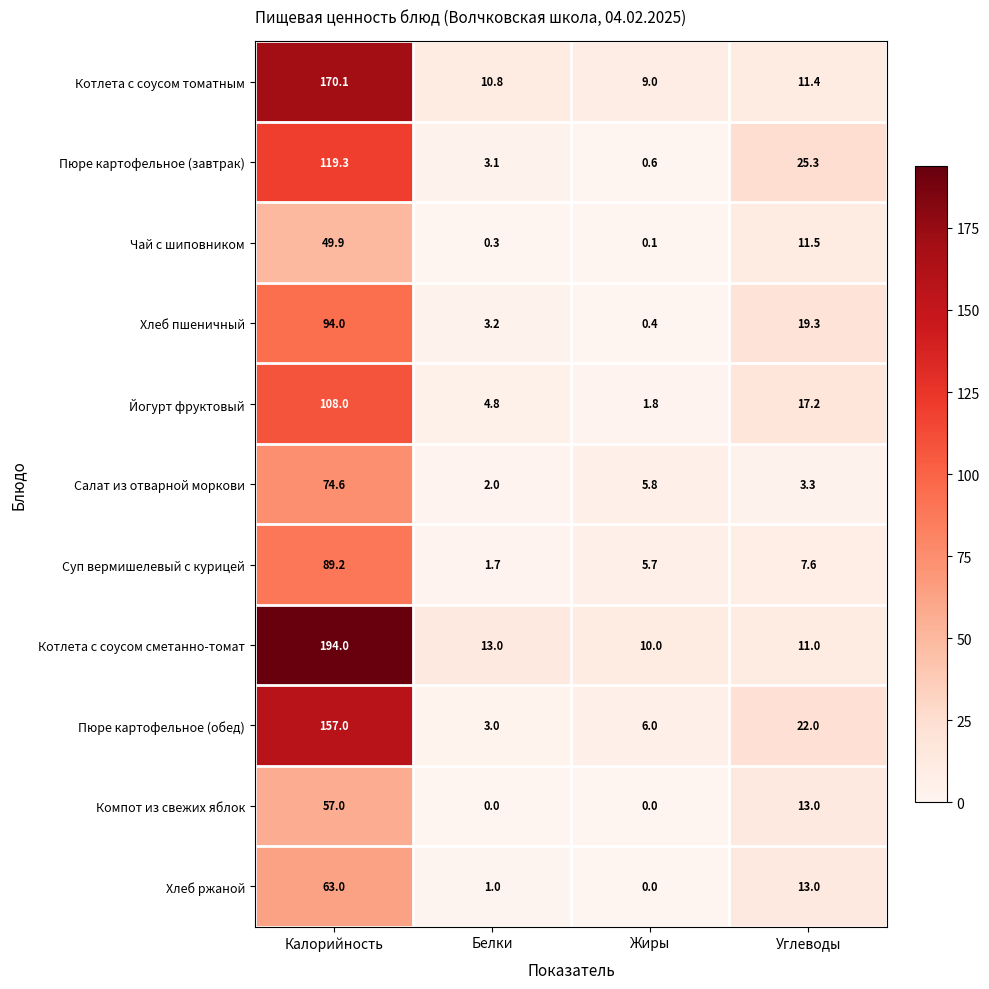

The value of Чай с шиповником at Углеводы is 6.4. True or false?

False